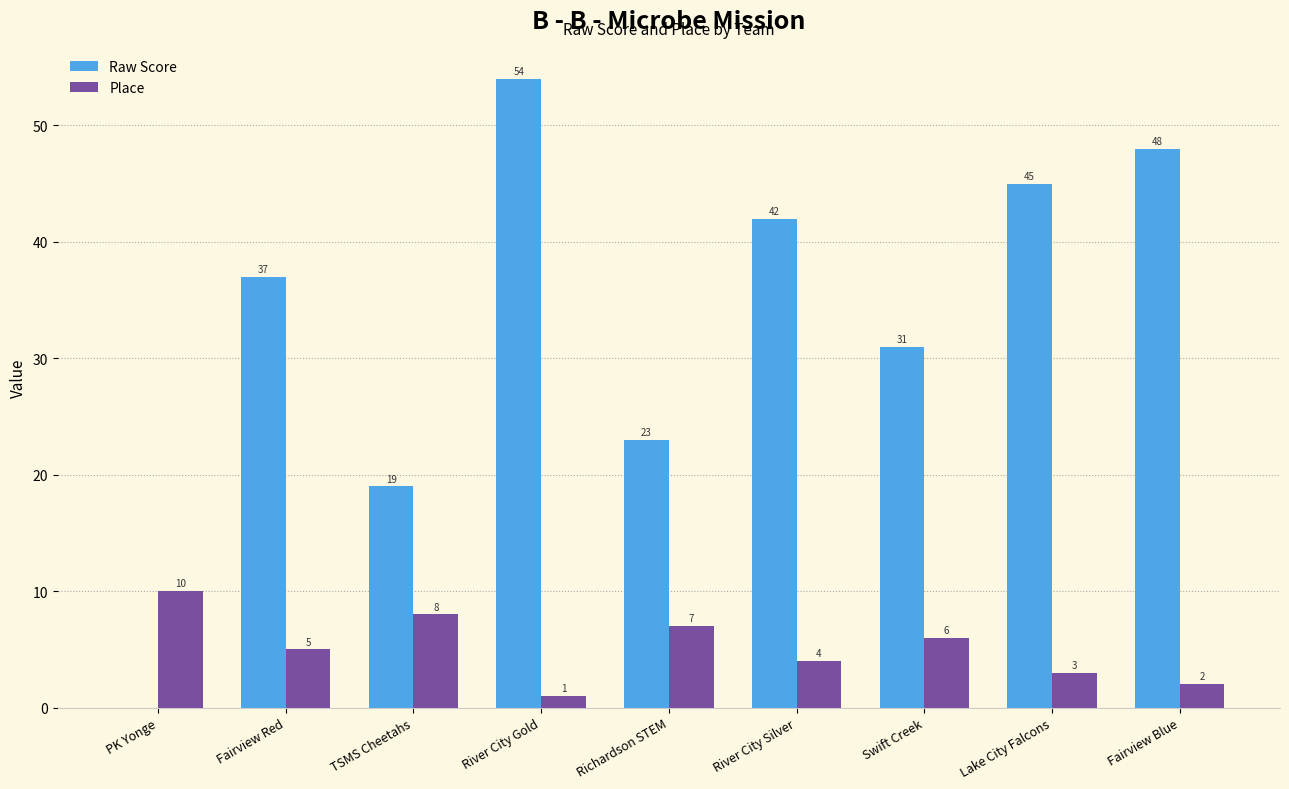

Which series has the largest total across all categories?

Raw Score